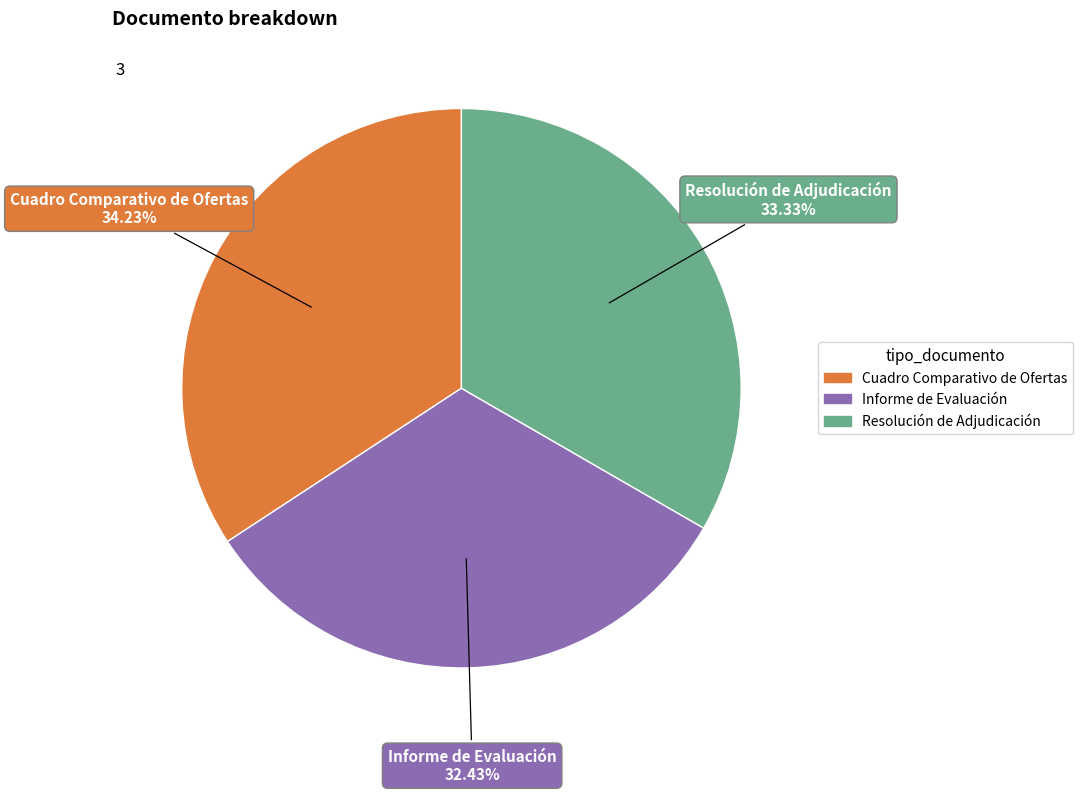

The Cuadro Comparativo de Ofertas slice represents 34% of the pie. True or false?

True